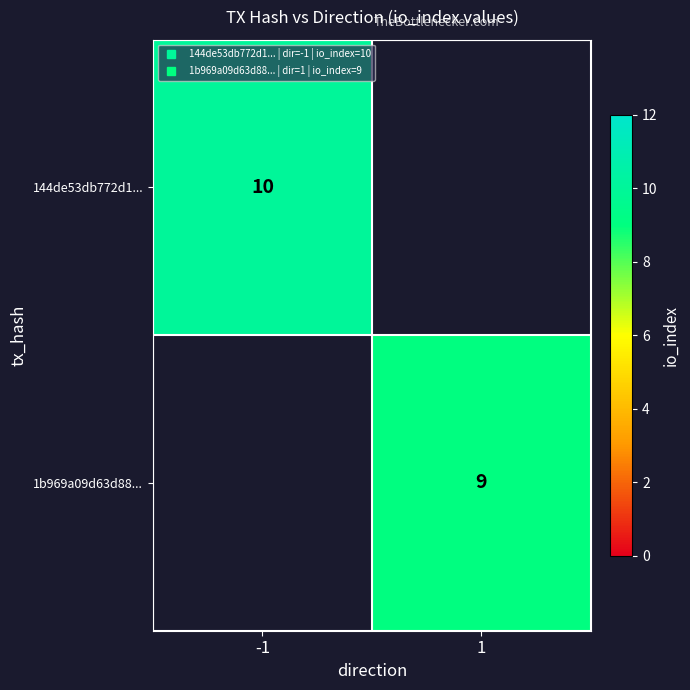

Which category has the lowest value in the 144de53db772d1... series?

-1